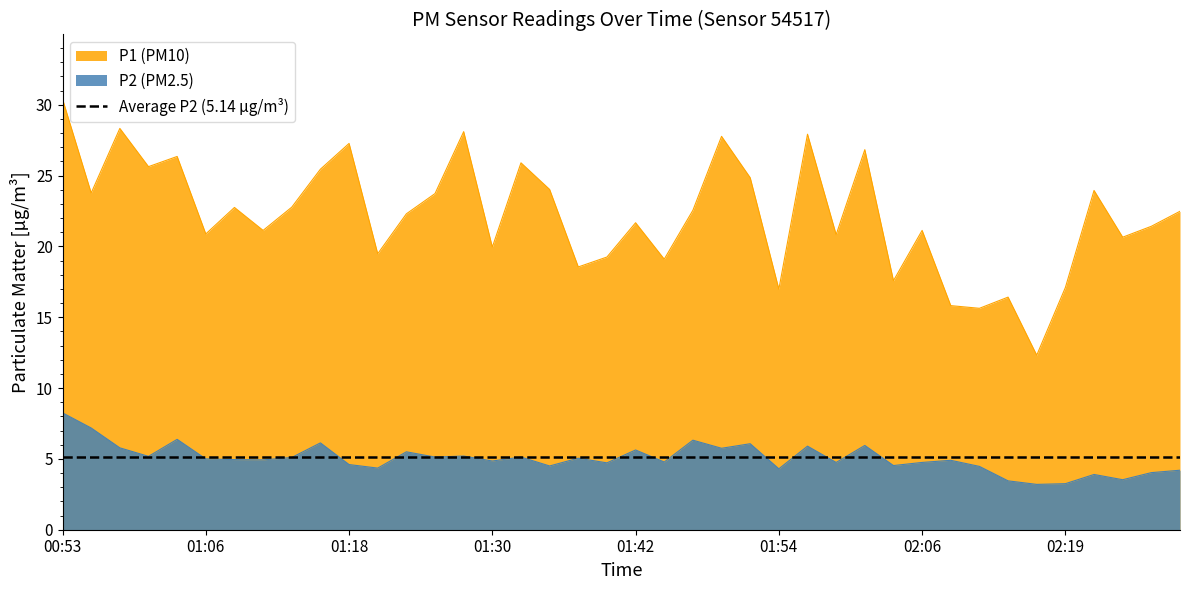

Where is the first local minimum for P1?

00:56